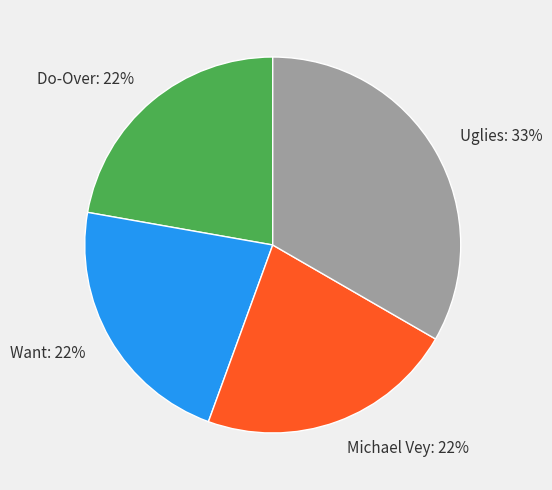

Does any single category account for the majority?

No